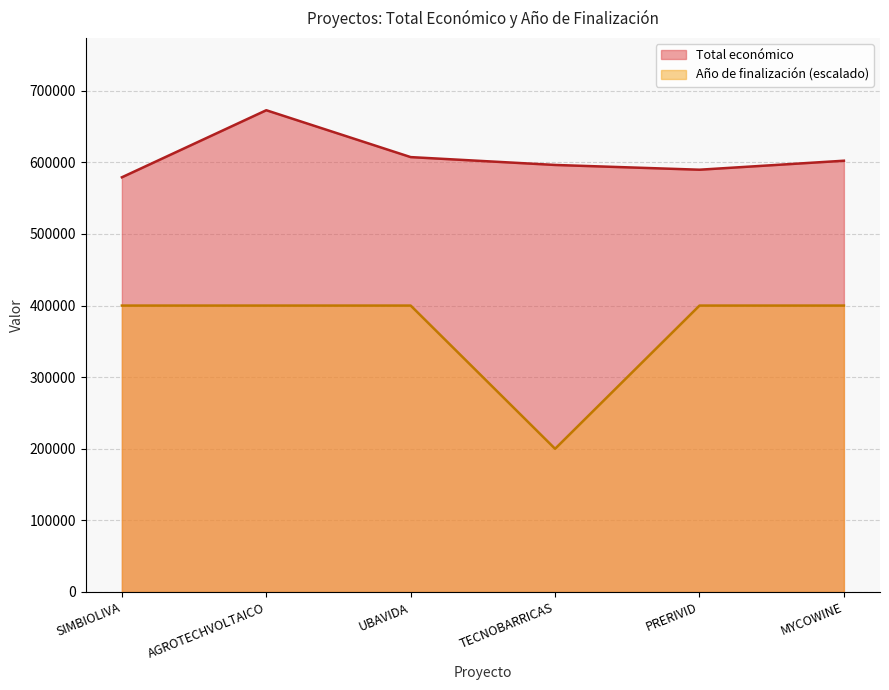

How many data points in Año de finalización are less than 400000?

1